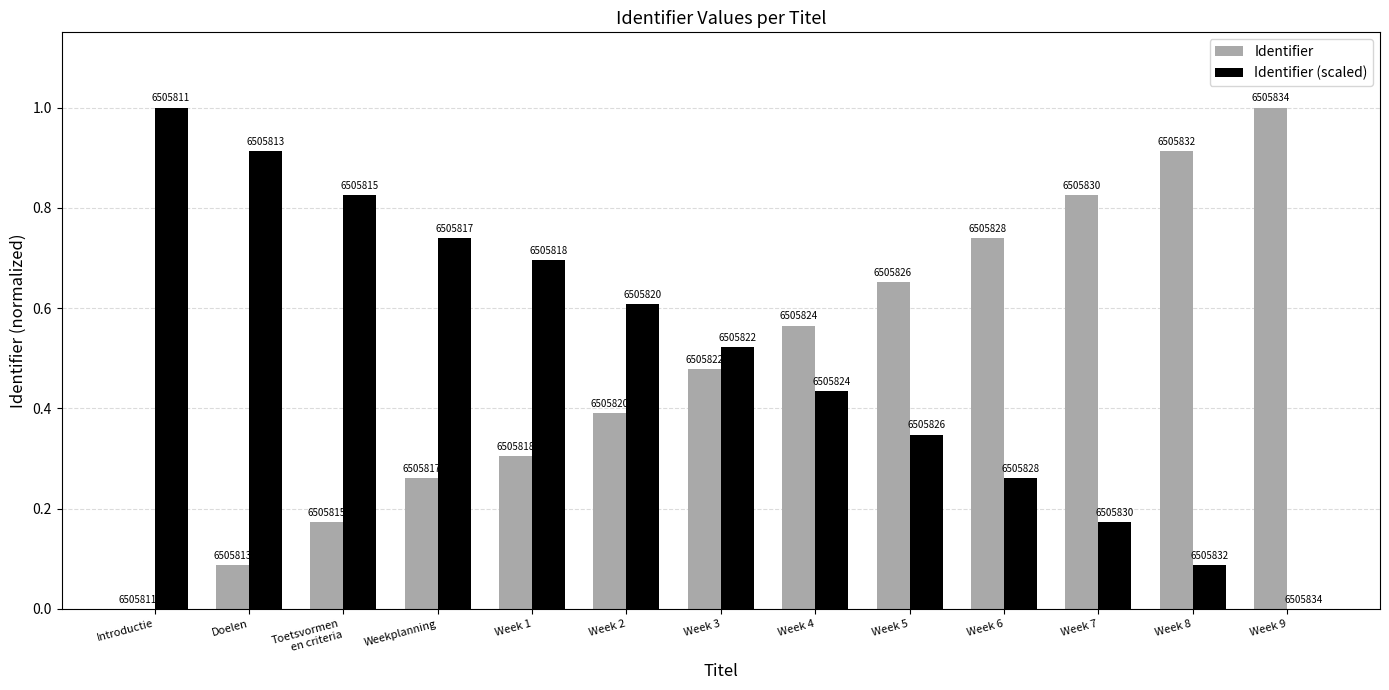

What is the difference between the maximum and minimum values in the Identifier series?

1.0